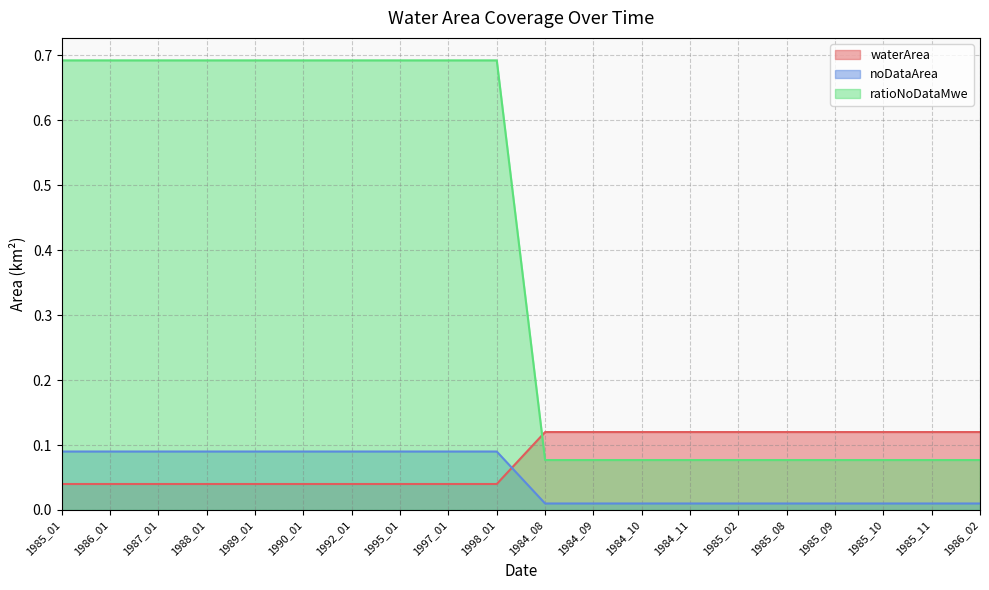

True or false: ratioNoDataMwe has a value of 0.0 at 1984_10.

False